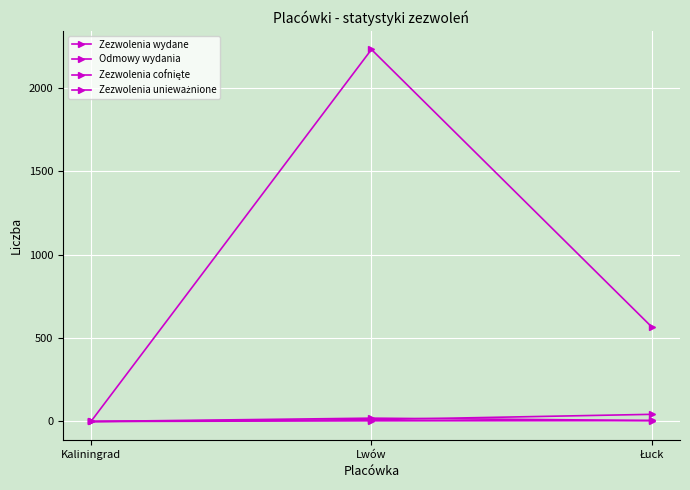

How many positive values does the Zezwolenia wydane series have?

2